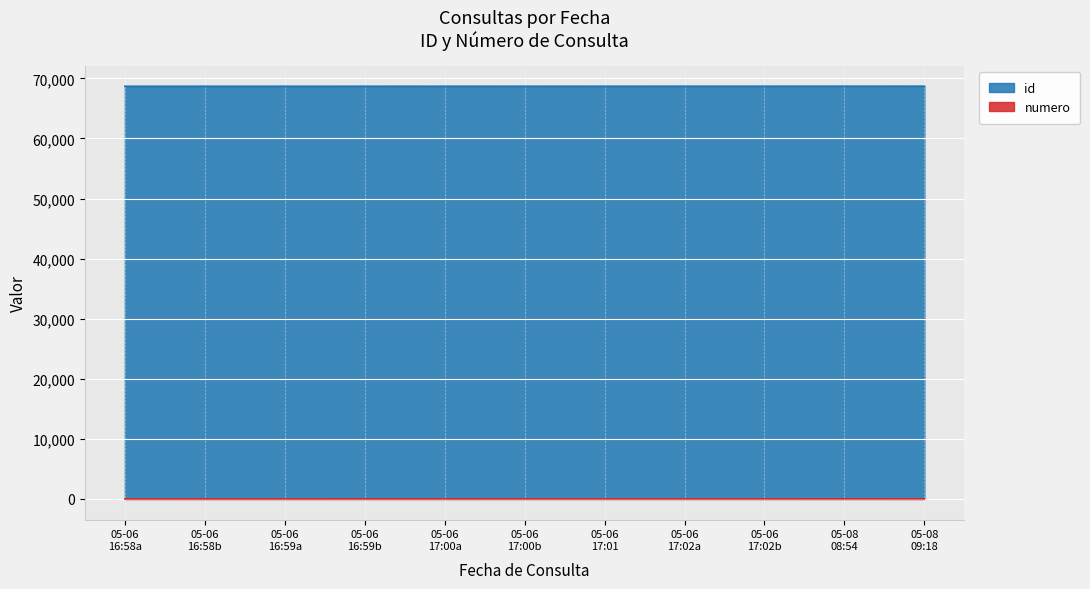

True or false: numero and id intersect in this chart.

False